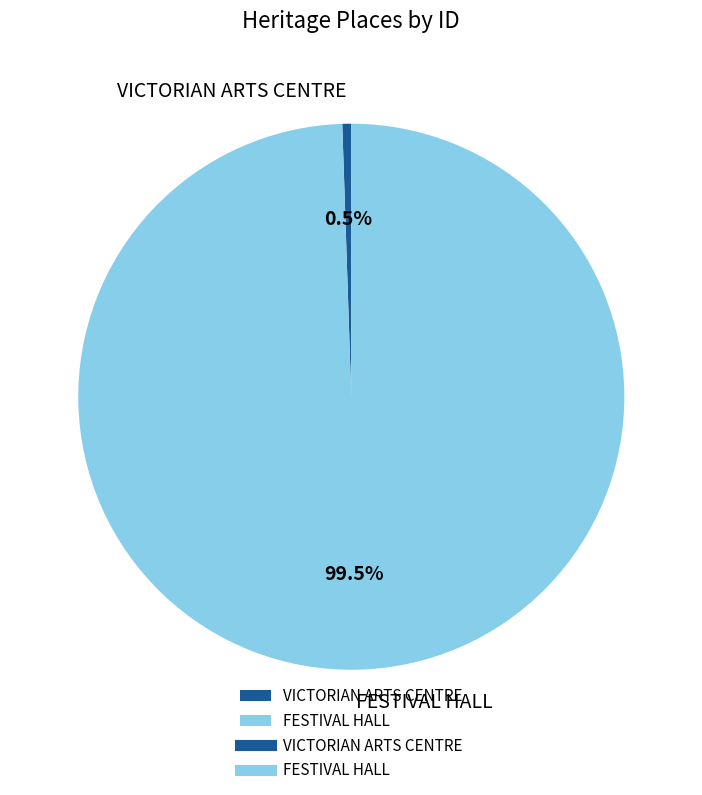

Which has a higher value, FESTIVAL HALL or VICTORIAN ARTS CENTRE?

FESTIVAL HALL